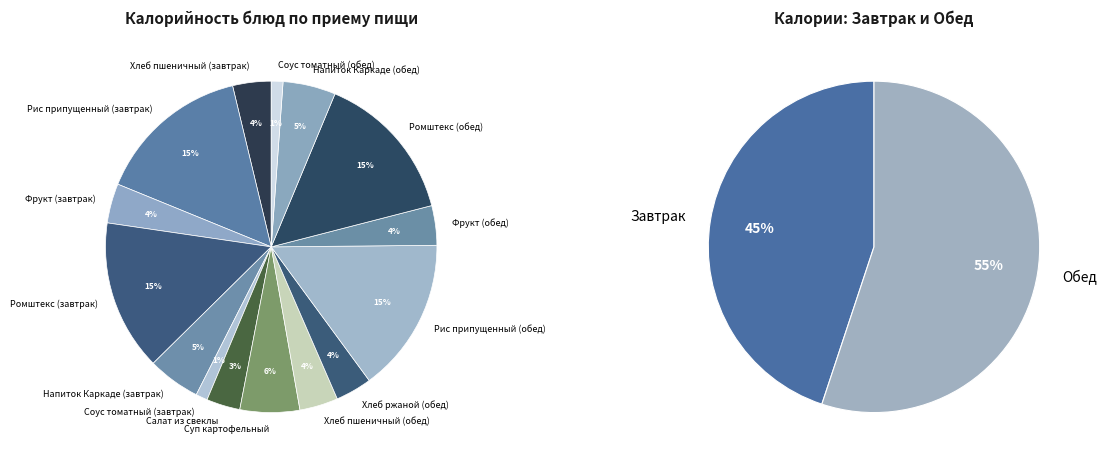

True or false: Хлеб пшеничный (завтрак) accounts for 4% of the total.

True